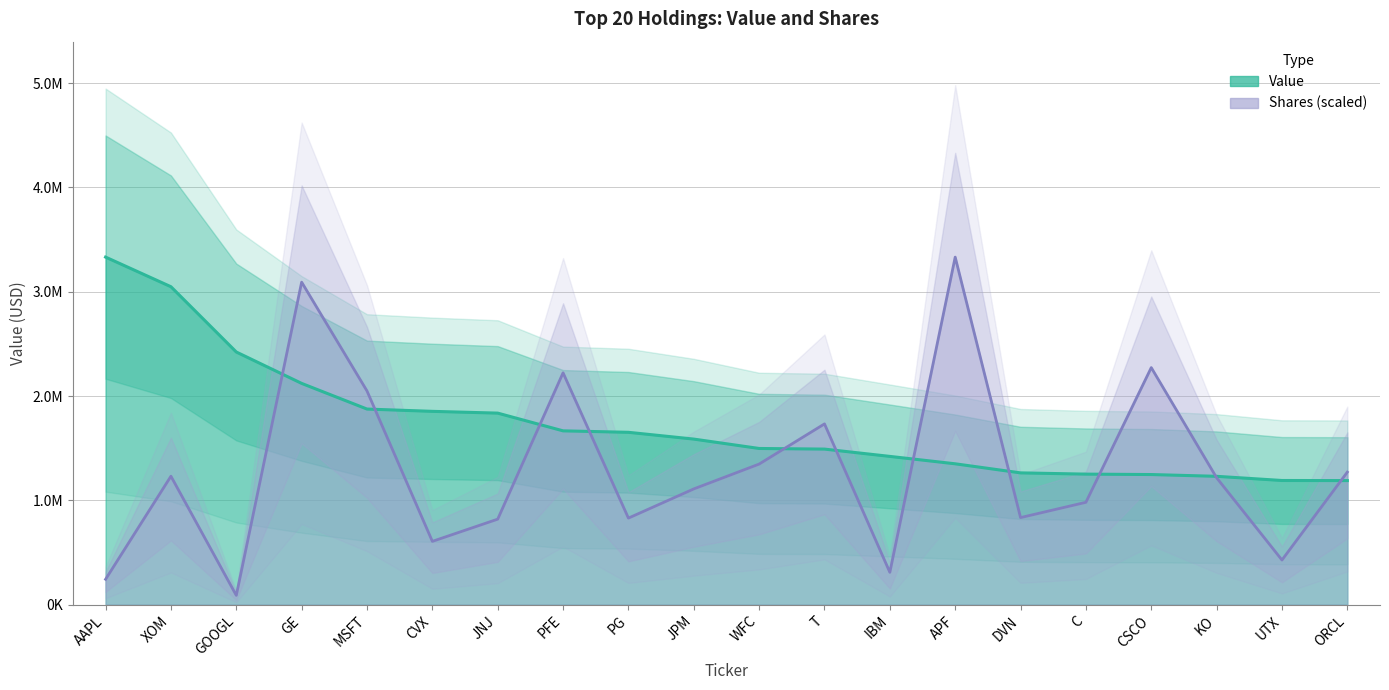

Is it true that Shares (scaled) equals 1024028.4 at PFE?

False